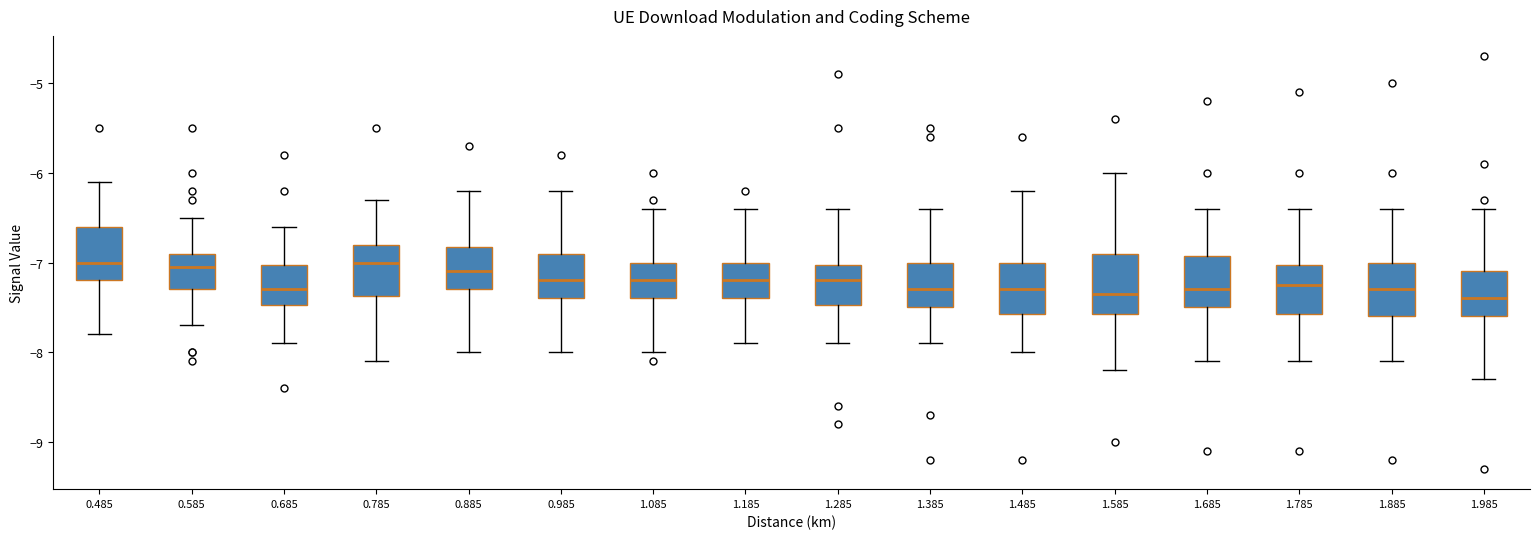

Where is the lower edge of the box at x = 1.585 on the y-axis? The values are not printed on the chart, so give them approximately, as read against the axis.

-7.6